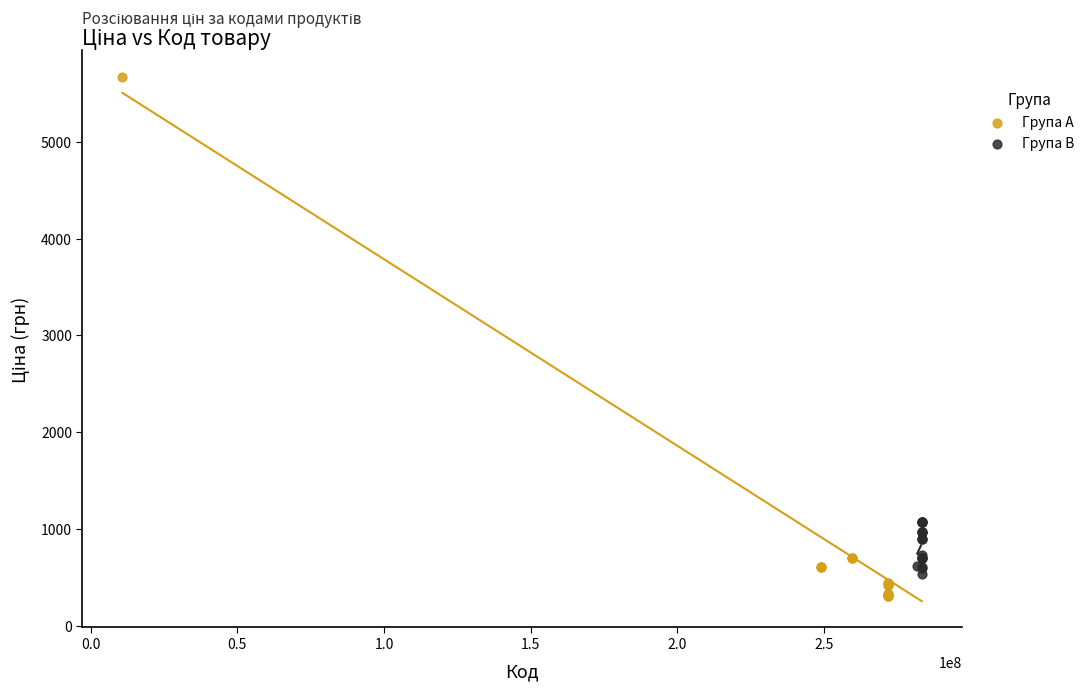

Which series reaches the maximum Y coordinate?

Група A